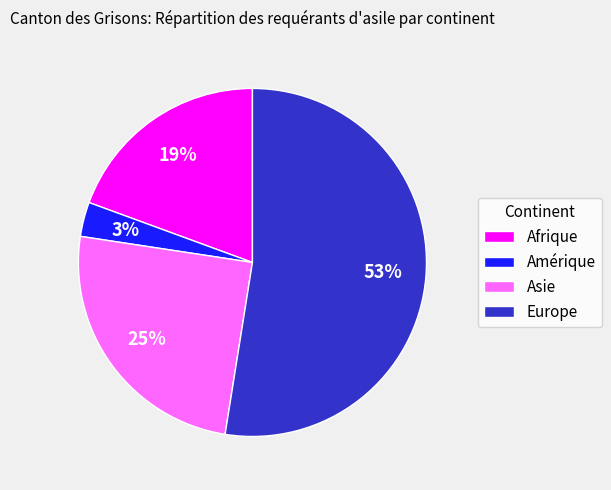

What percentage is the Amérique slice, to the nearest percent?

3%